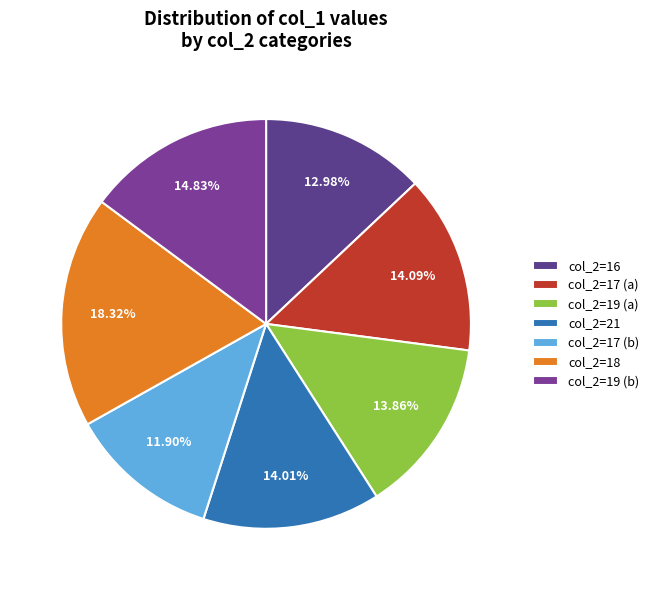

How many slices are in this pie chart?

7